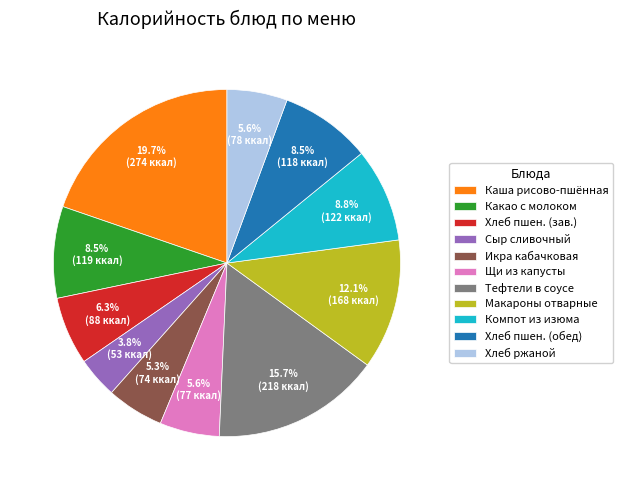

Do Хлеб пшен. (обед) and Сыр сливочный together represent more than half of the pie?

No